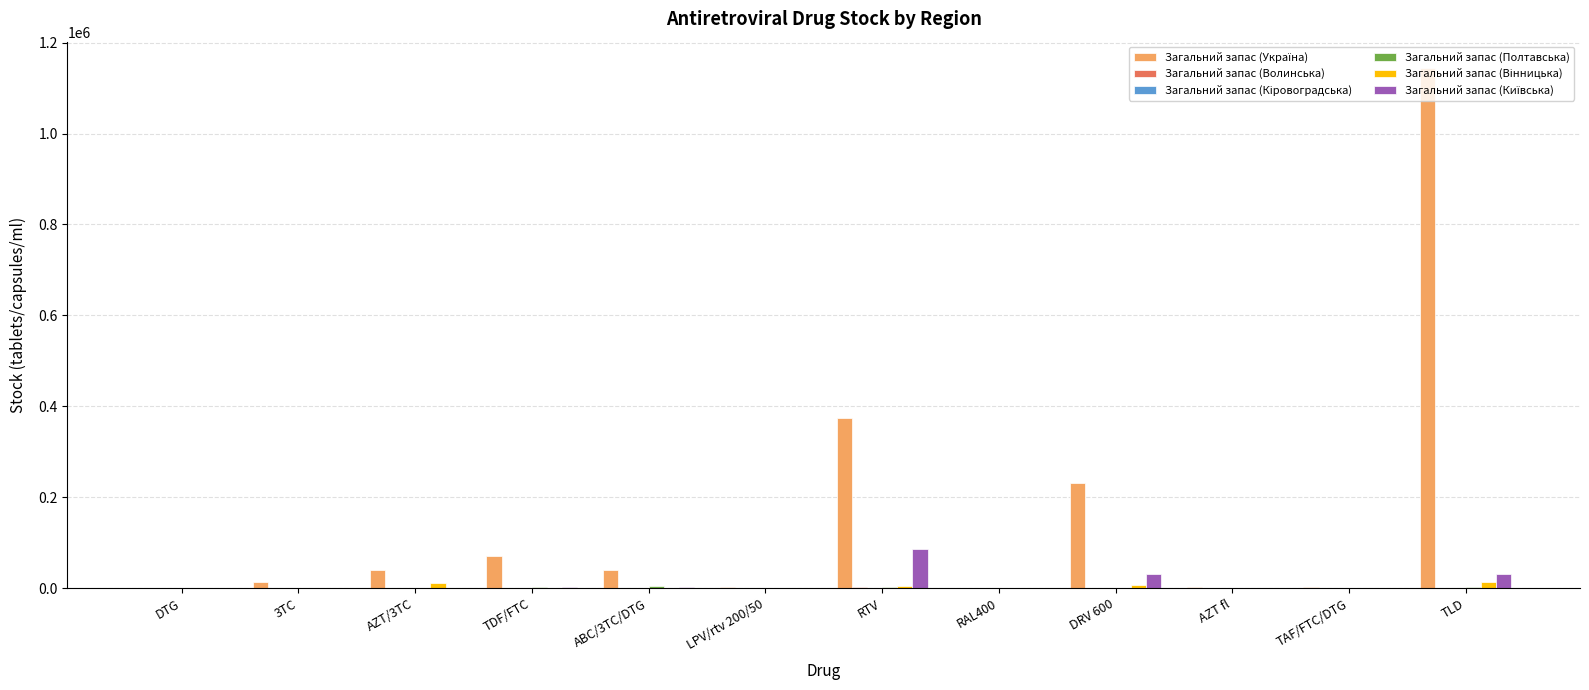

Which label corresponds to the largest value in the chart?

TLD